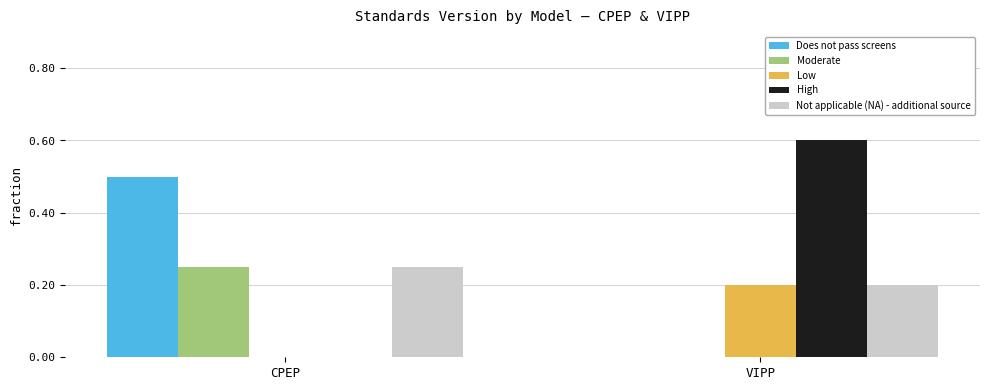

What is the total value across all series at CPEP?

1.0